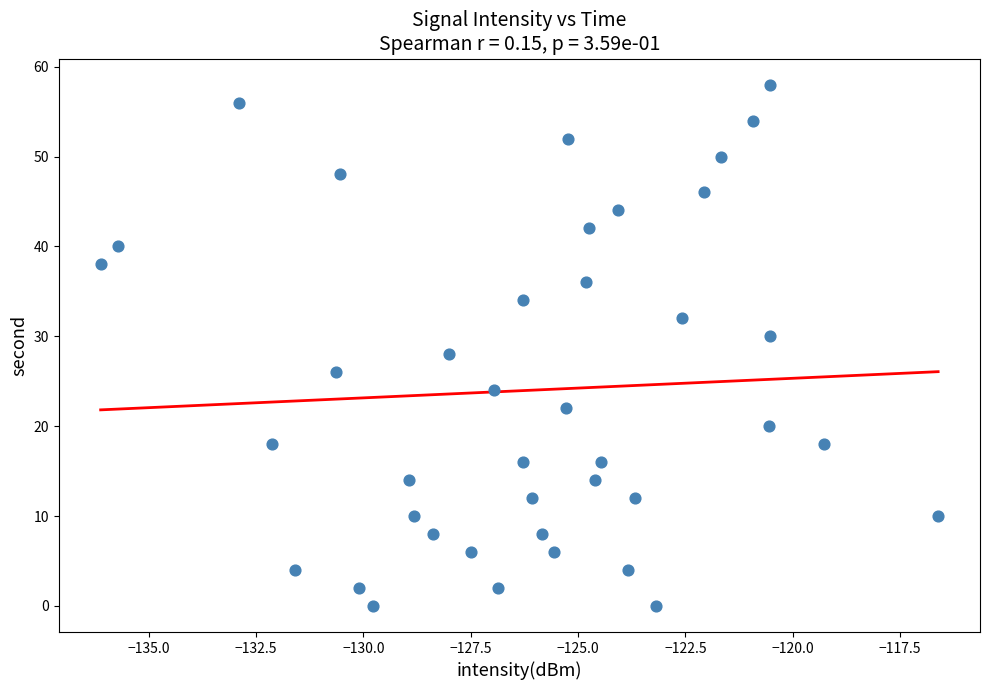

What is the range of Y values (max minus min)?

58